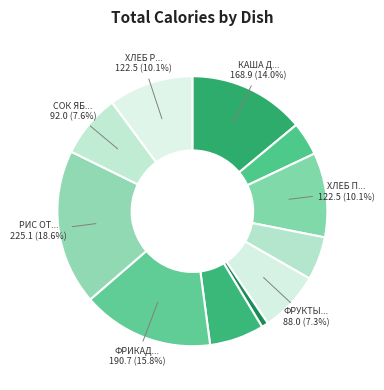

How many segments does this pie chart have?

11